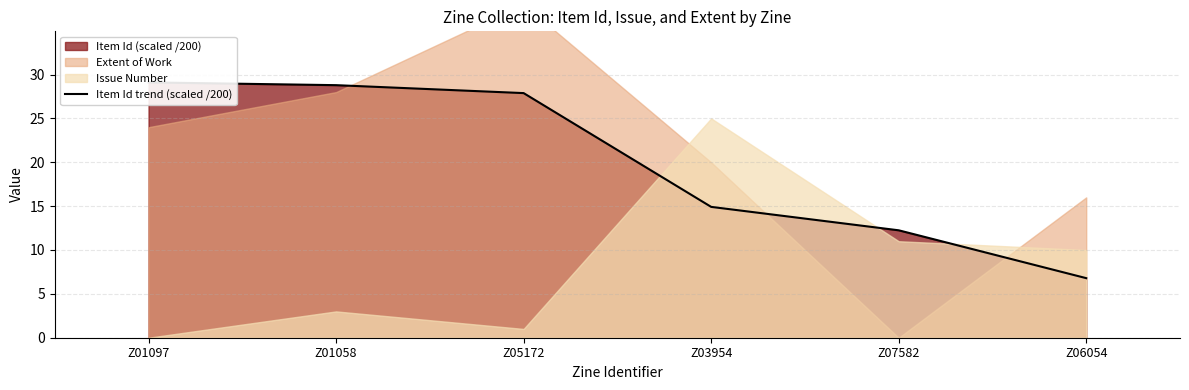

Reading left to right, transcribe all the data shown in this chart.

Z01097=29.1	Z01058=28.8	Z05172=27.9	Z03954=14.9	Z07582=12.2	Z06054=6.8